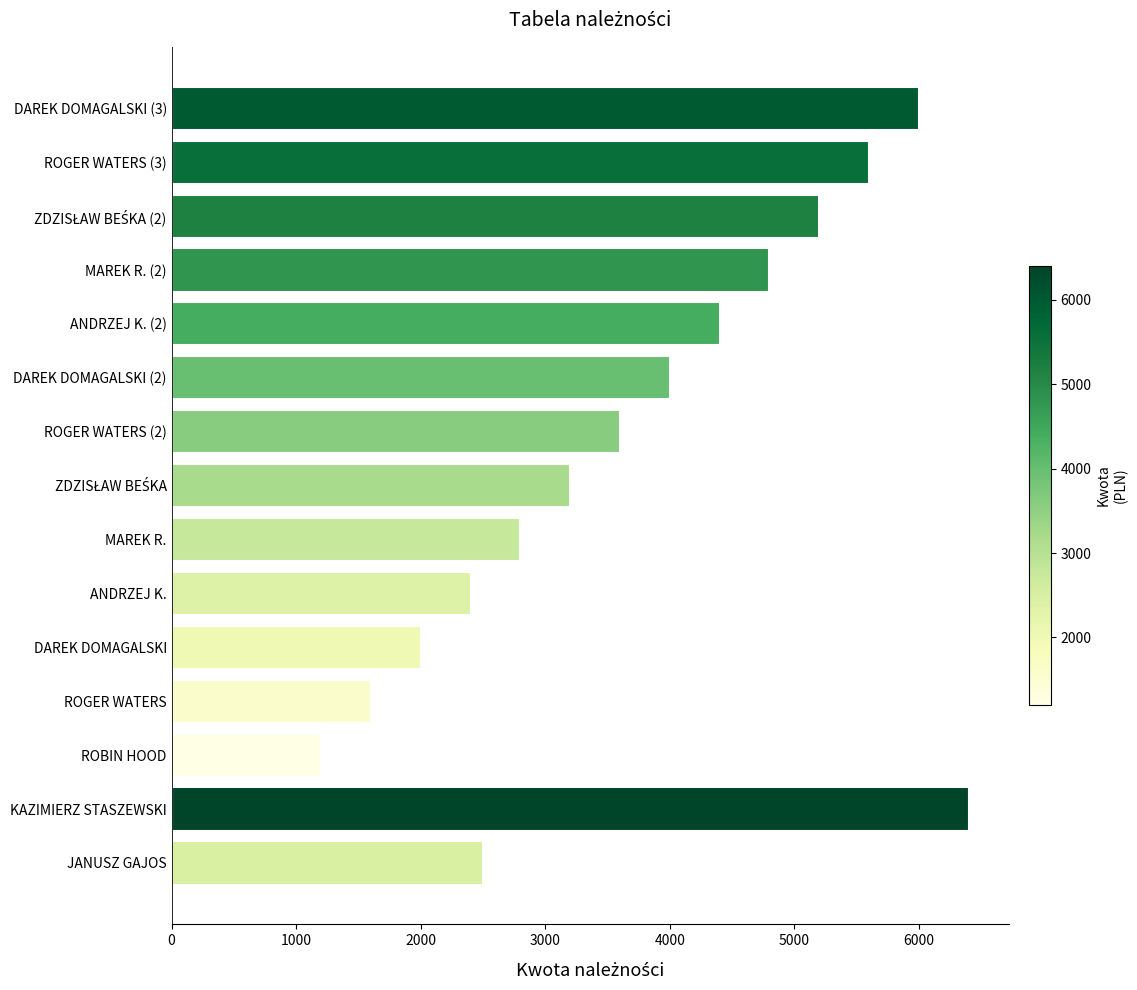

Which category has the highest value across all series?

KAZIMIERZ STASZEWSKI